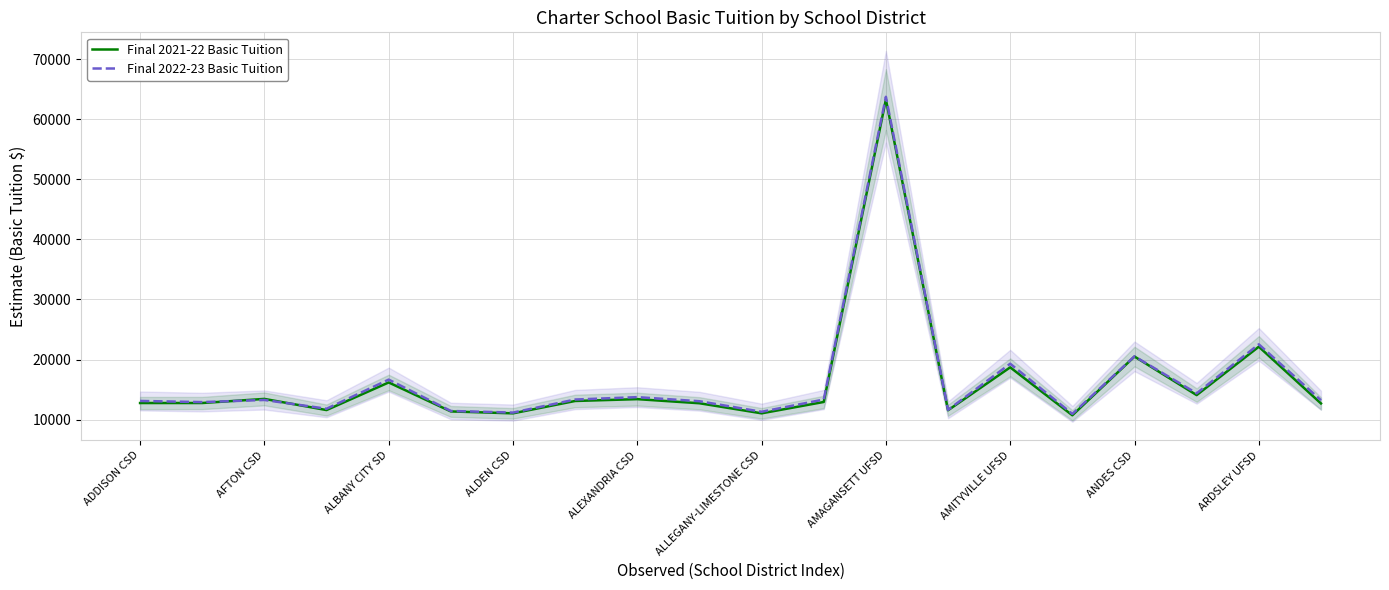

Is it true that Final 2022-23 Basic Tuition equals 23021 at ADDISON CSD?

False